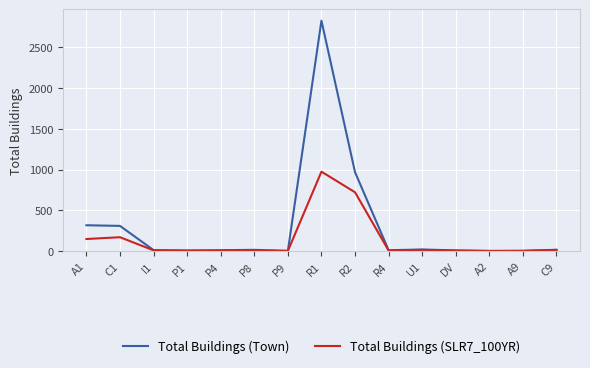

What position from the right is P8?

10